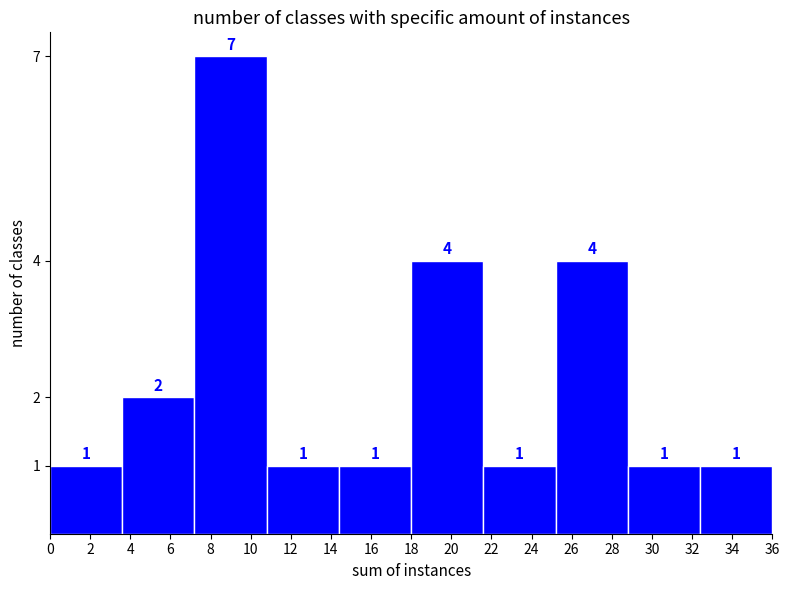

Over which range of the x-axis is the bar tallest?

7.2 to 10.8